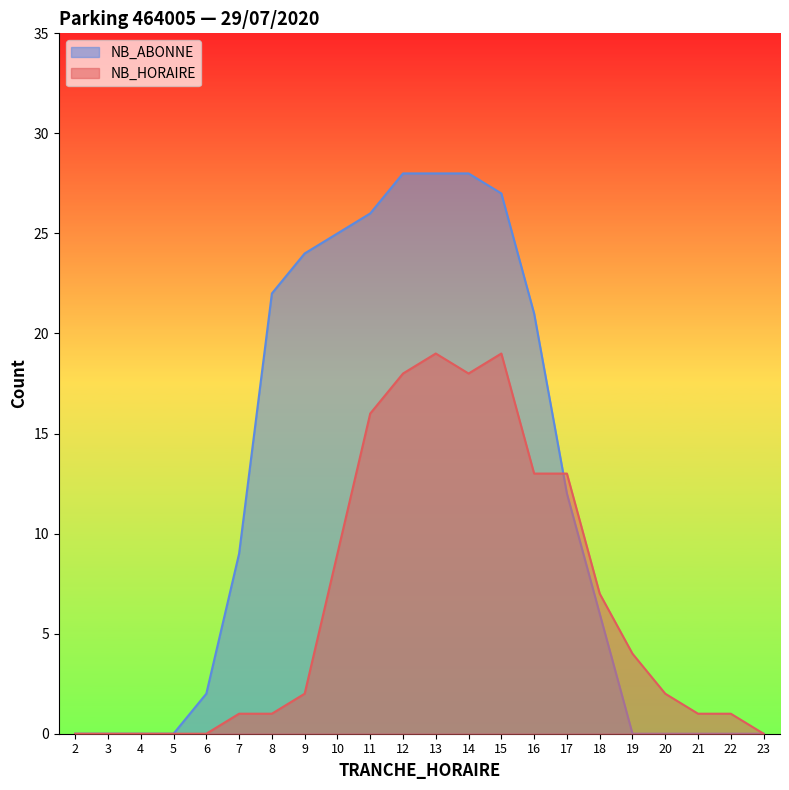

Which series has the largest total across all categories?

NB_ABONNE